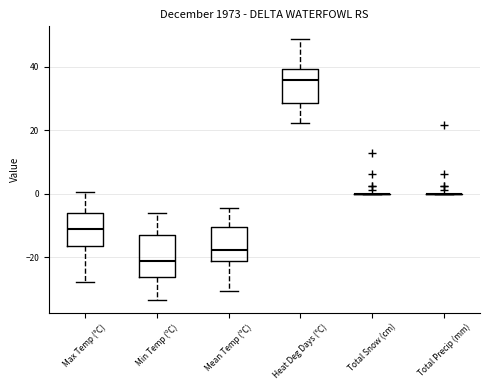

Reading left to right, read every box against the y-axis: the position of its median line, the range the box covers, and the ends of its whiskers. The values are not printed on the chart, so give them approximately, as read against the axis.

Max Temp (°C): median -12, box -16 to -6, whiskers -28 to 0
Min Temp (°C): median -22, box -26 to -12, whiskers -34 to -6
Mean Temp (°C): median -18, box -22 to -10, whiskers -30 to -4
Heat Deg Days (°C): median 36, box 28 to 40, whiskers 22 to 48
Total Snow (cm): box collapsed to a line at 0, whiskers 0 to 0
Total Precip (mm): box collapsed to a line at 0, whiskers 0 to 0